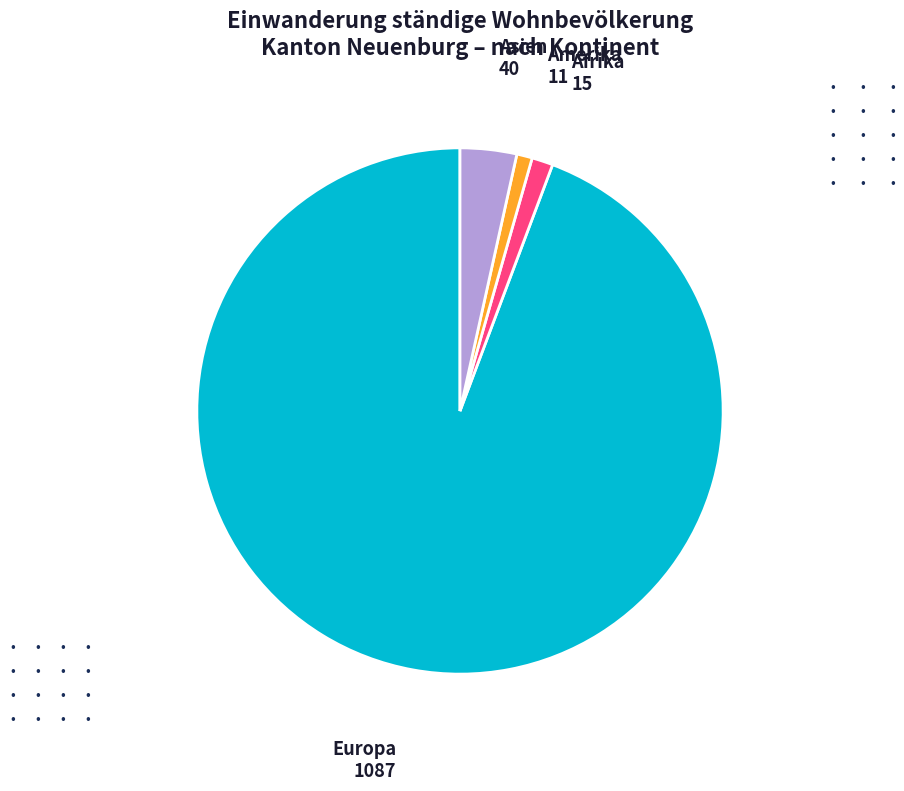

Is Europa the majority of the pie?

Yes